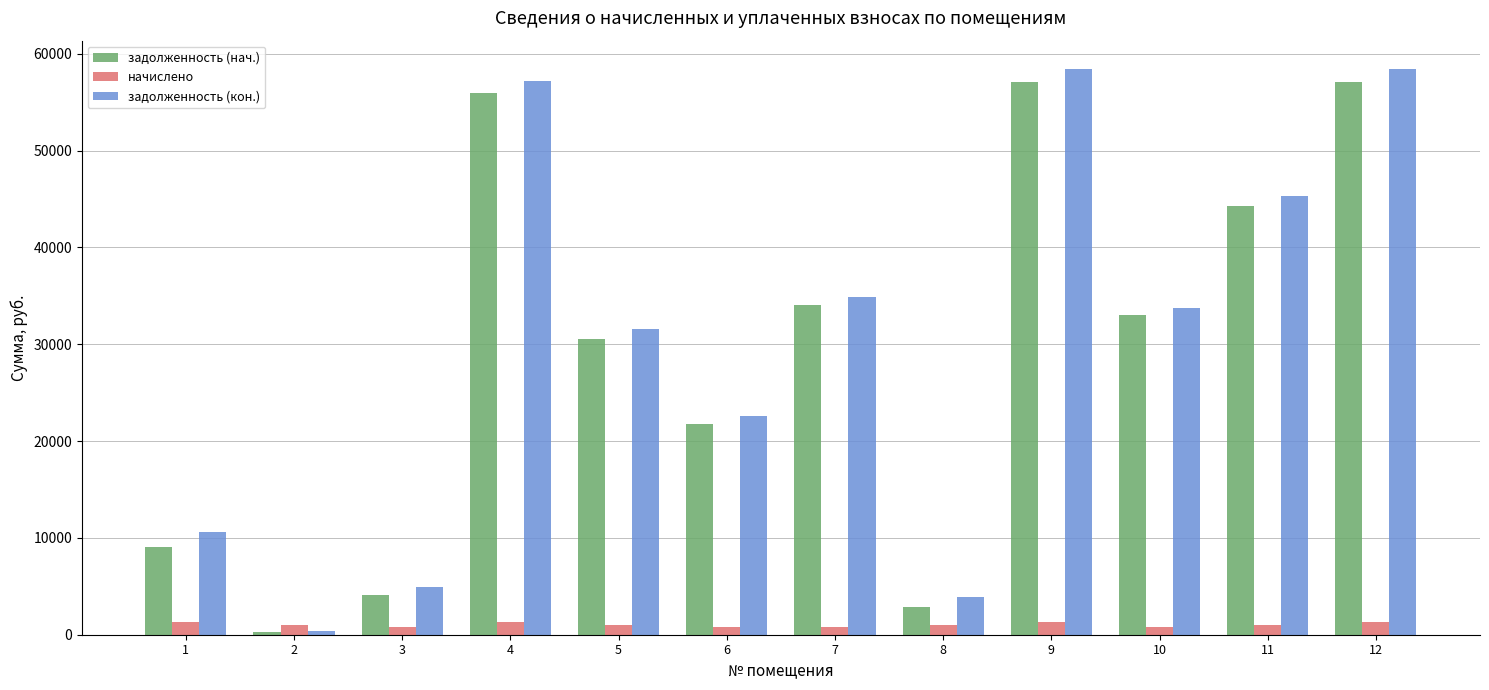

Where does the задолженность (нач.) series first go above 33006?

4